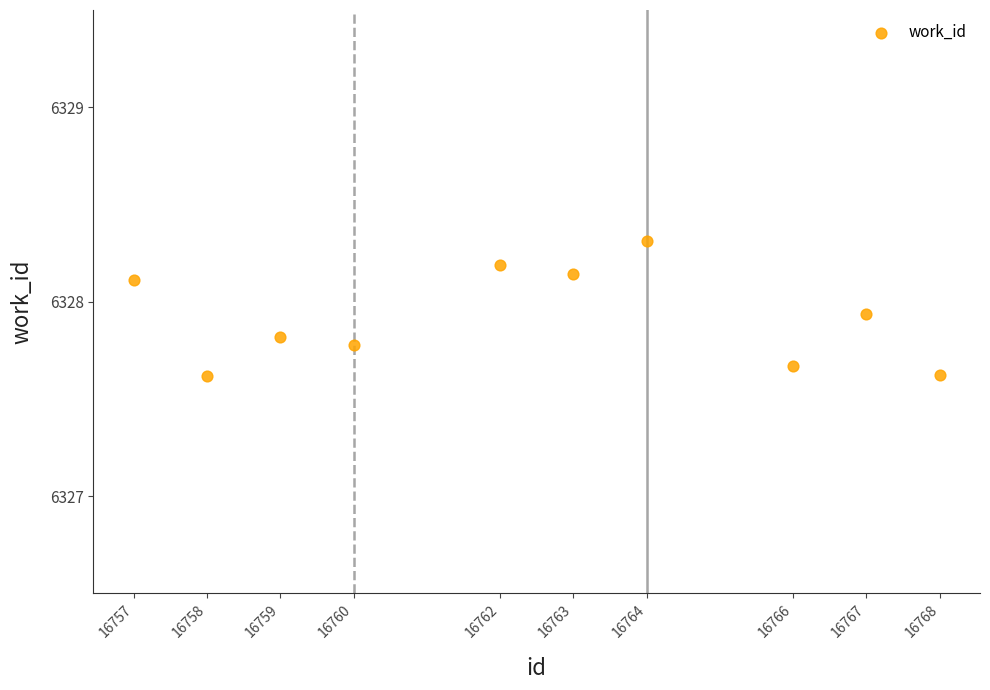

What is the average X value?

16762.4